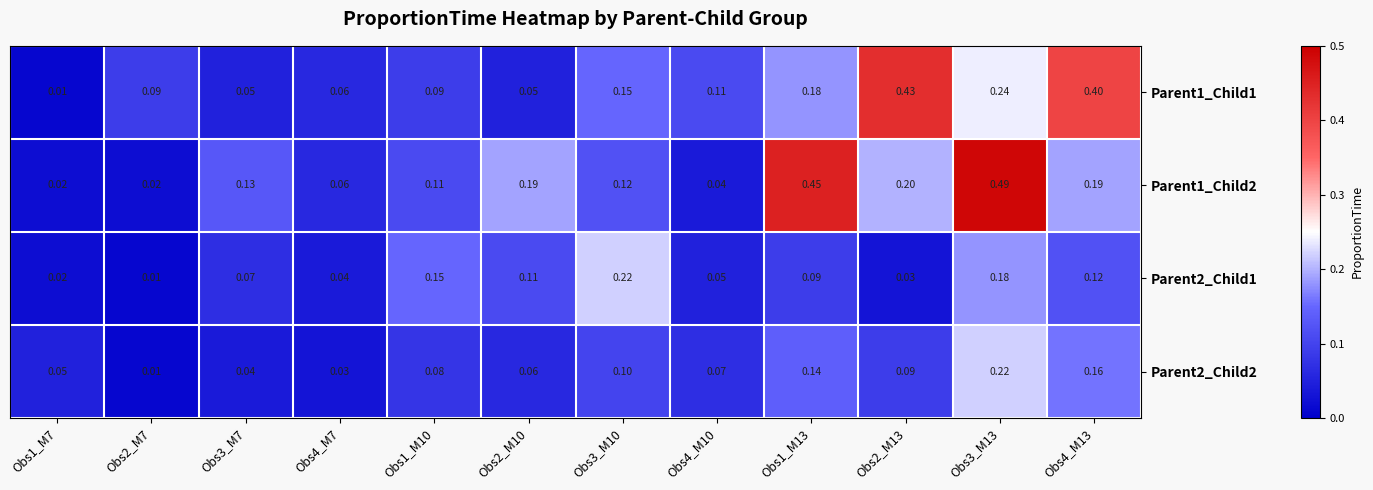

How many distinct data groups are displayed?

4